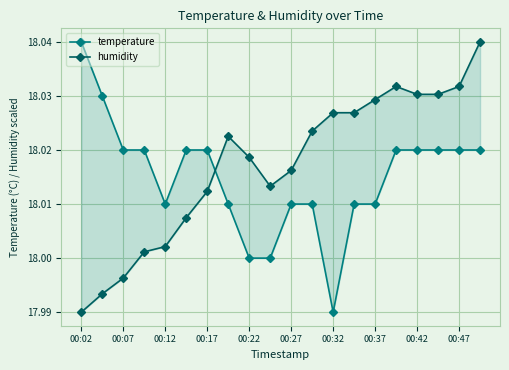

Rank the series at 00:37 from highest to lowest value.

humidity, temperature